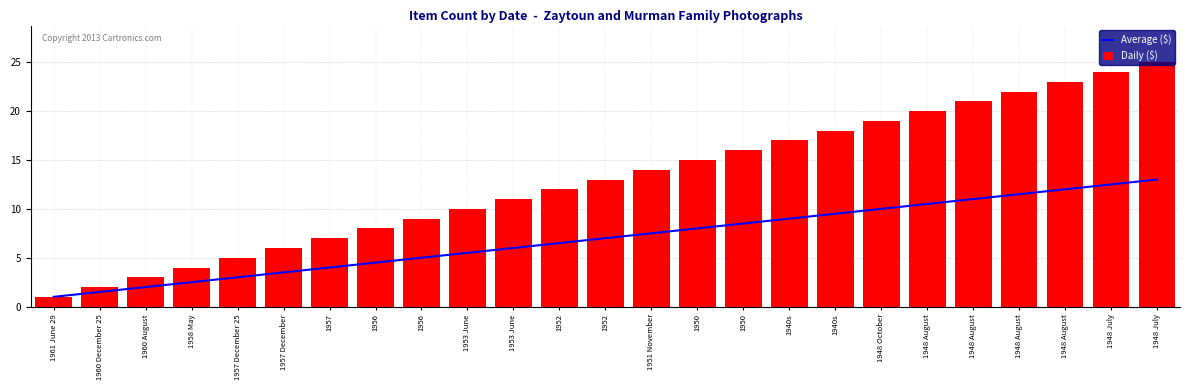

What is the value of the Average ($) bar at the 19th from the left?

10.0